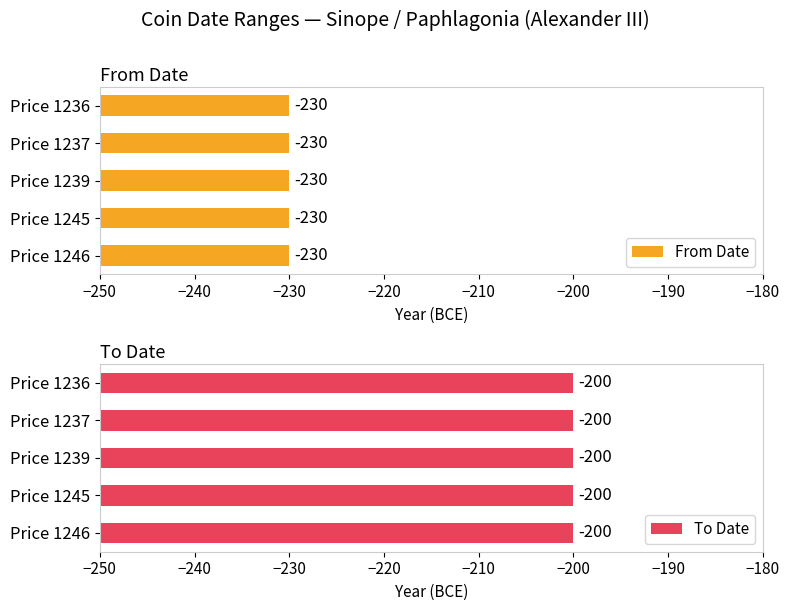

What are all the series names shown in the legend?

From Date, To Date